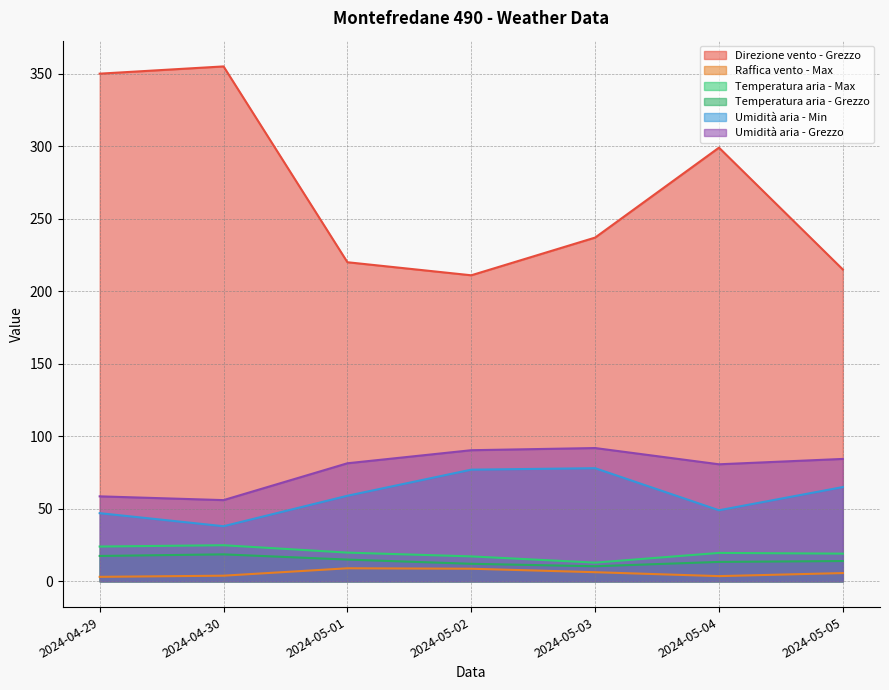

True or false: Umidità aria - Grezzo and Raffica vento - Max cross at least once.

False